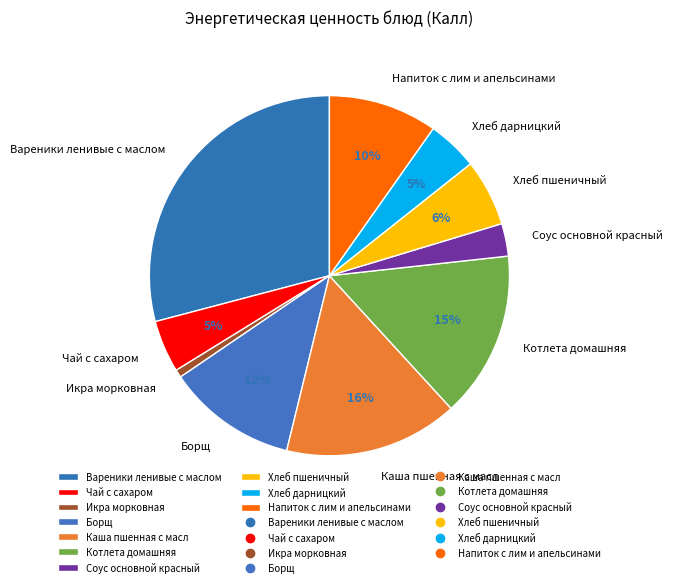

Does any single category account for the majority?

No